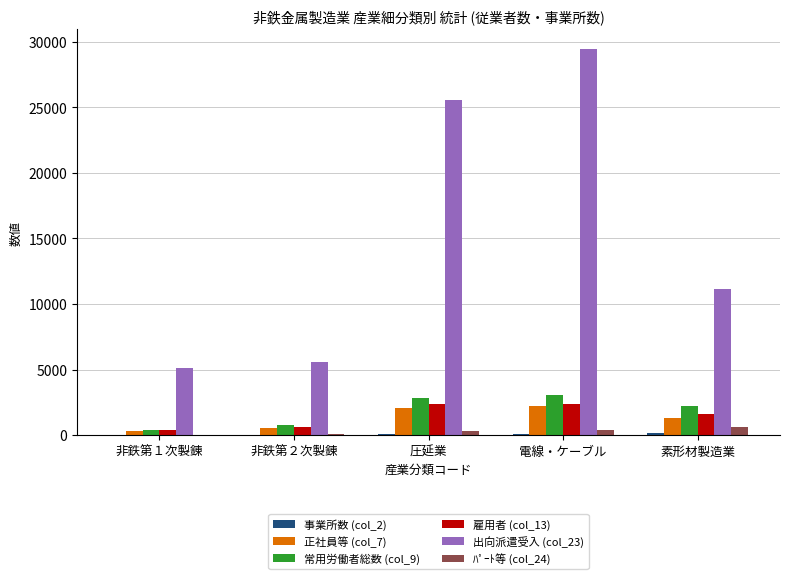

The value of 常用労働者総数 (col_9) at 圧延業 is 1291. True or false?

False